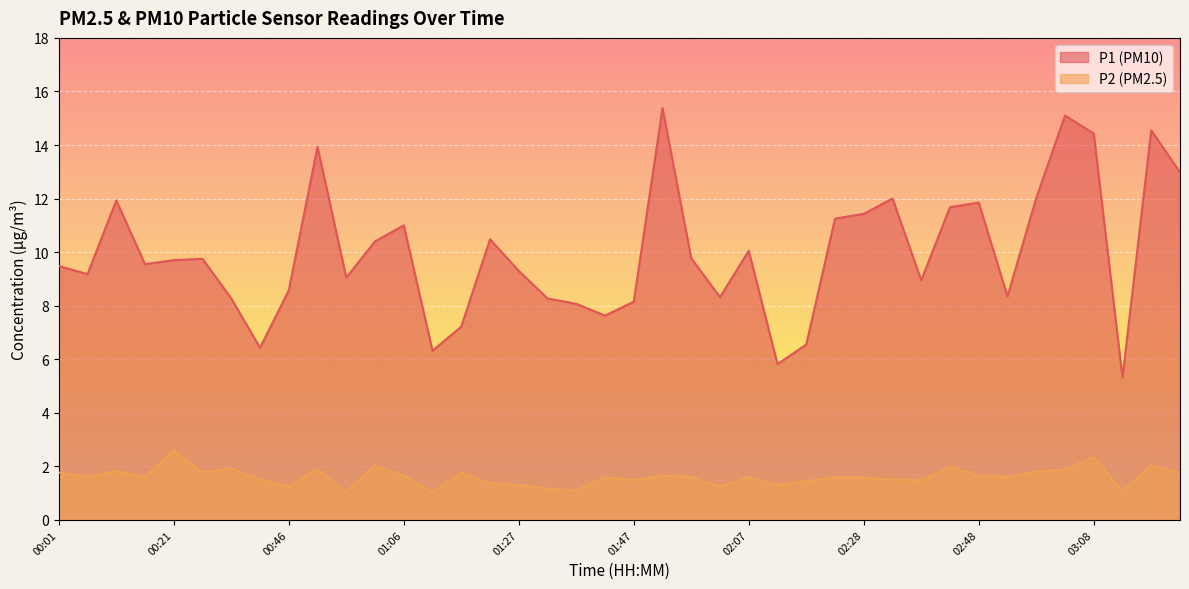

What is the sum of the P1 values at 00:16 and 02:58?

21.6